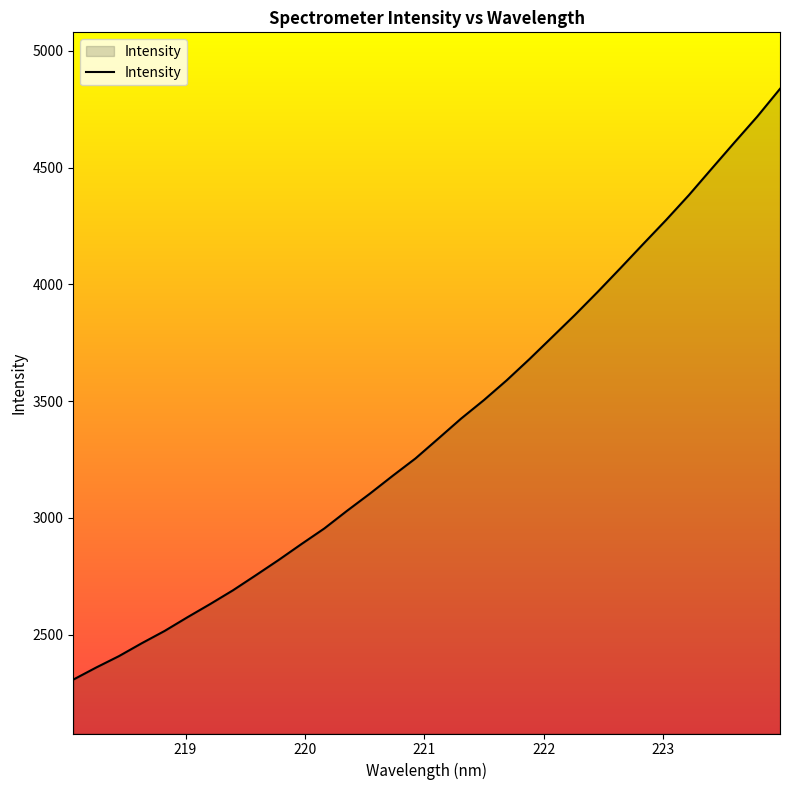

What is the maximum value shown in the chart?

4837.5